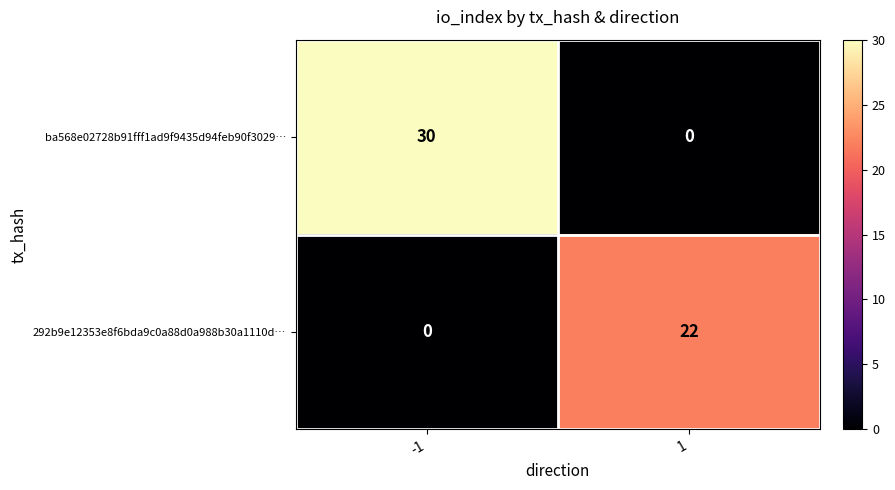

Reading left to right, extract all data points from this chart.

ba568e02728b91fff1ad9f9435d94feb90f3029…: -1=30	1=0
292b9e12353e8f6bda9c0a88d0a988b30a1110d…: -1=0	1=22